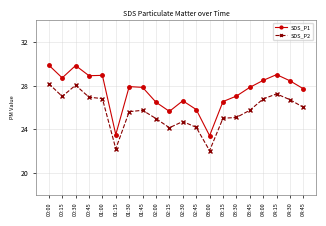

True or false: SDS_P1 and SDS_P2 intersect in this chart.

False